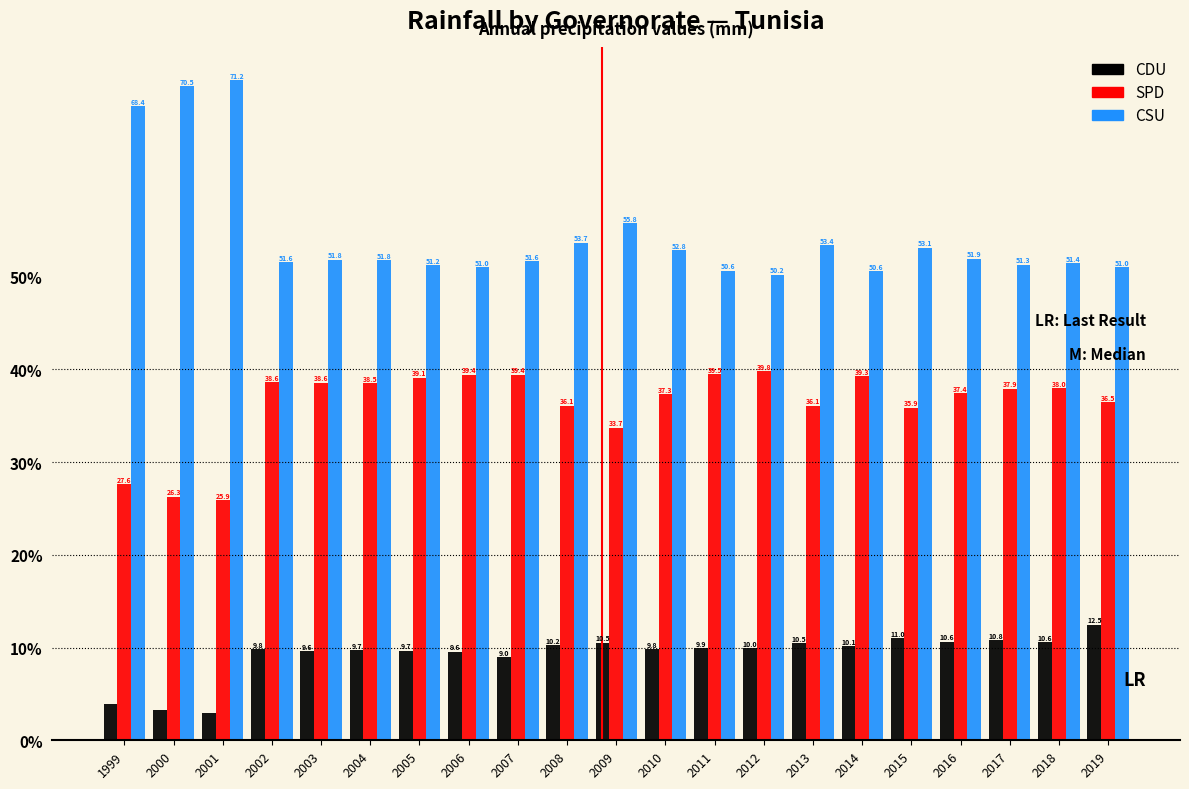

List the series in order of their overall mean, lowest first.

CDU, SPD, CSU